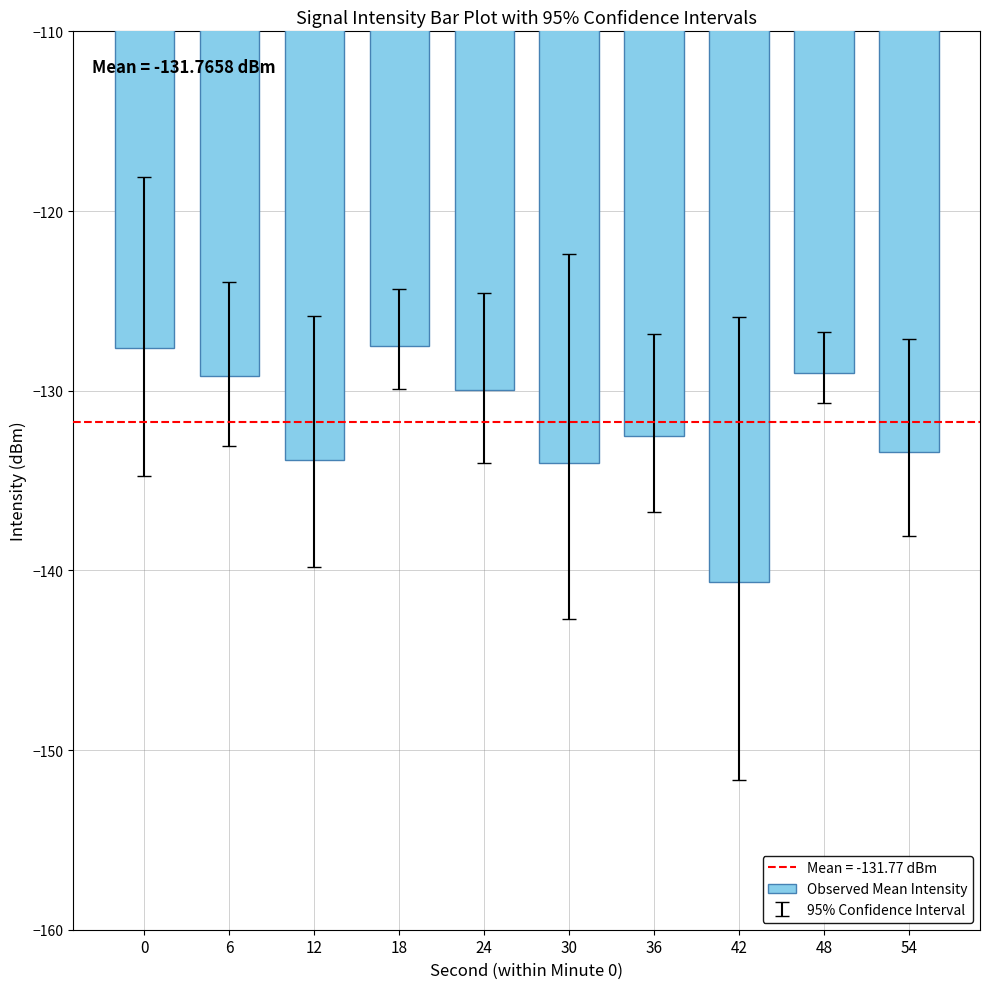

What is the minimum value shown in the chart?

-140.6